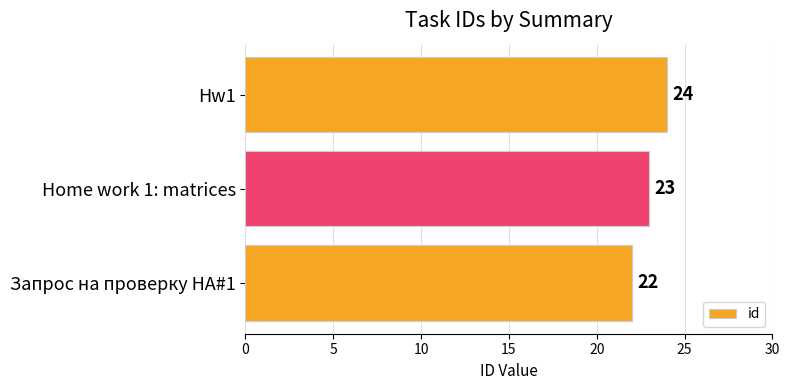

Which label corresponds to the largest value in the chart?

Hw1